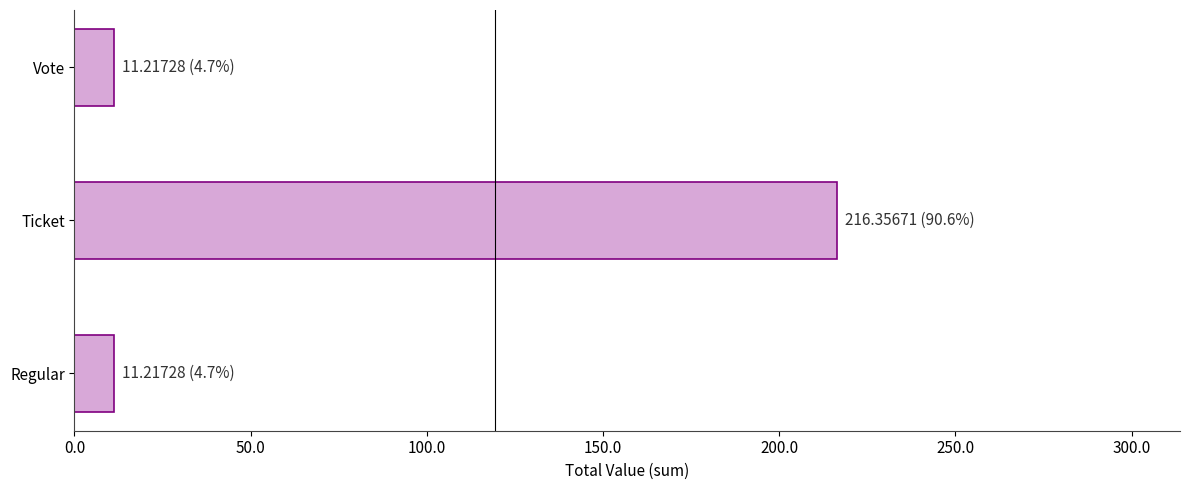

Does the chart contain any negative values?

No